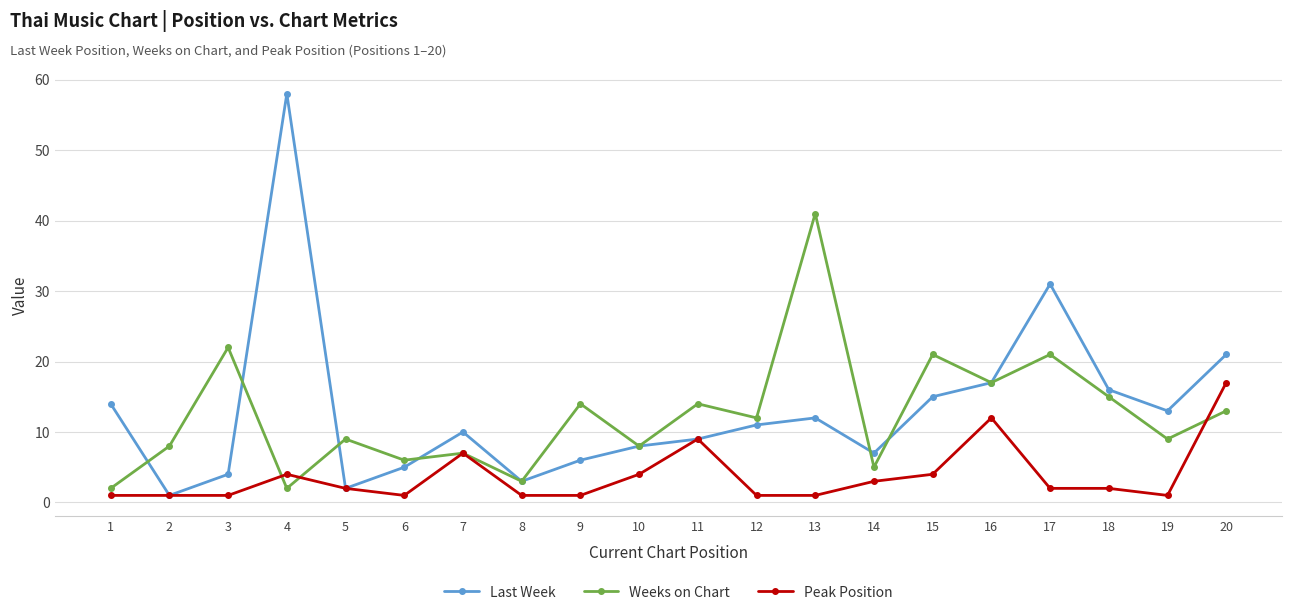

Where do Peak Position and Weeks on Chart first cross each other?

3 and 4